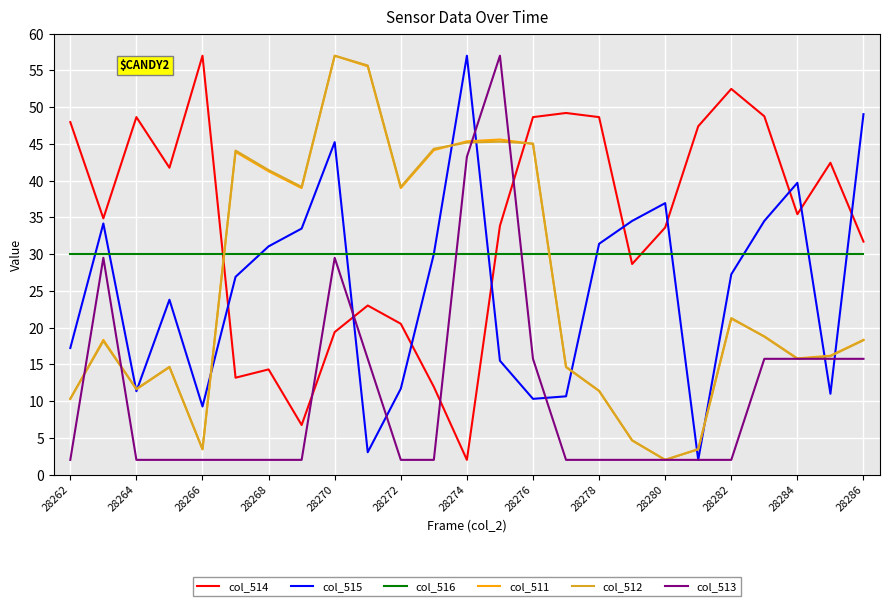

True or false: col_516 and col_511 intersect in this chart.

True